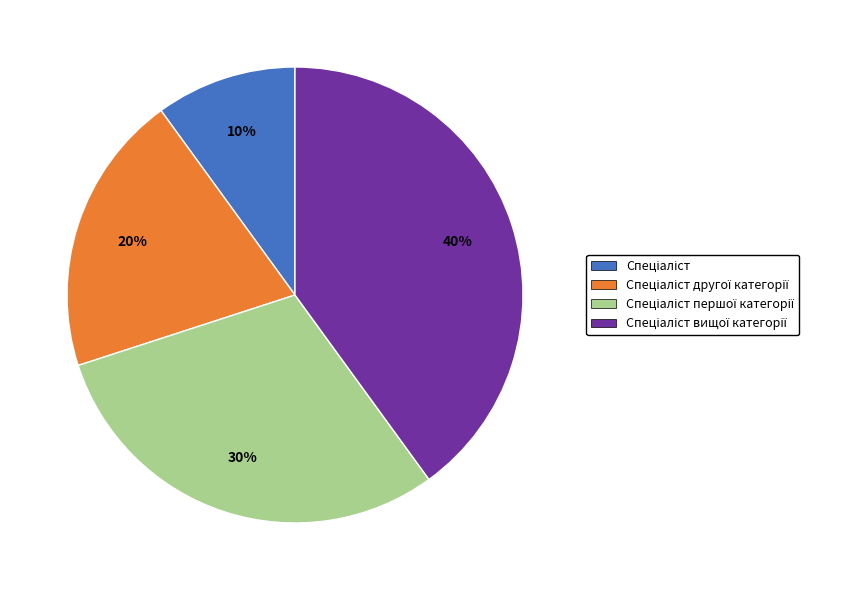

Is there any slice that represents more than half of the pie?

No